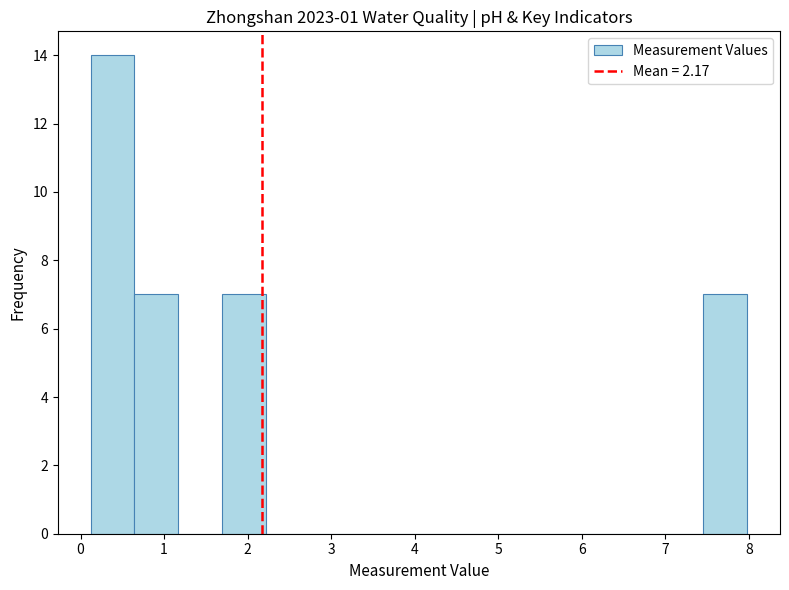

Which range on the x-axis has the tallest bar?

0.1 to 0.6